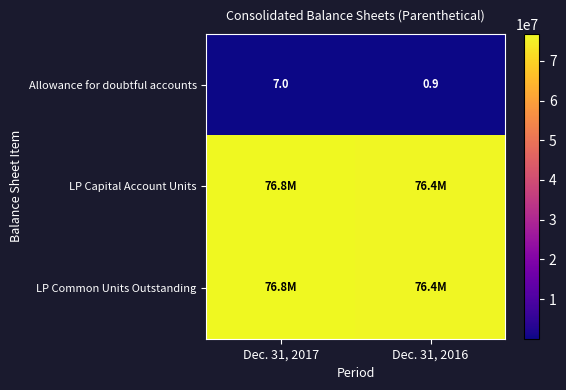

What is the difference between the maximum and minimum values in the row_2 series?

396543.0